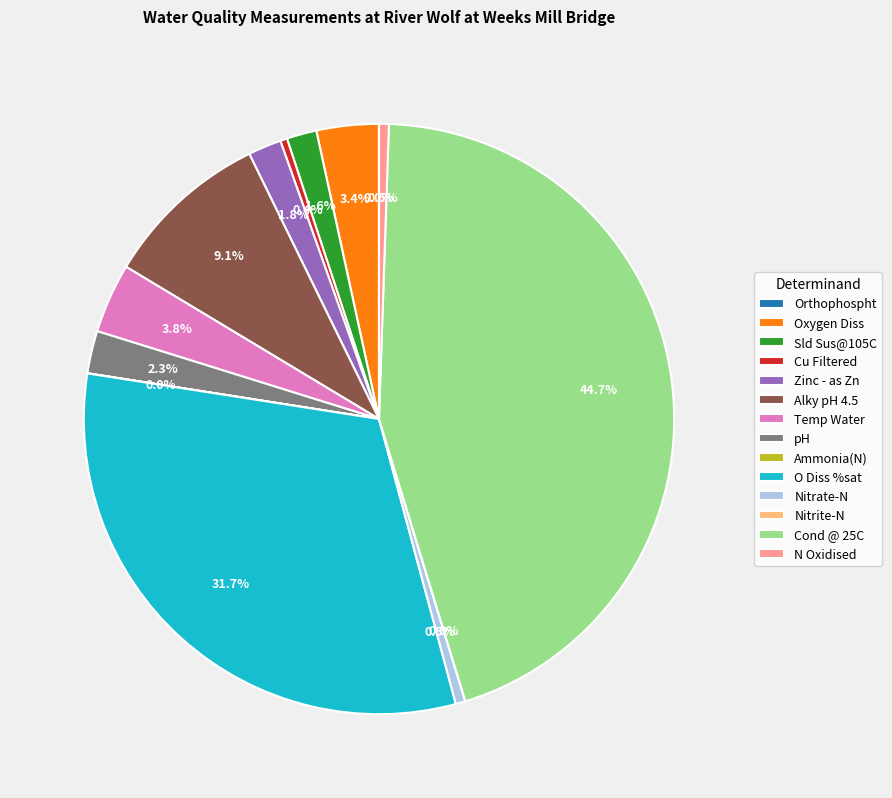

What is the largest slice in the pie chart?

Cond @ 25C